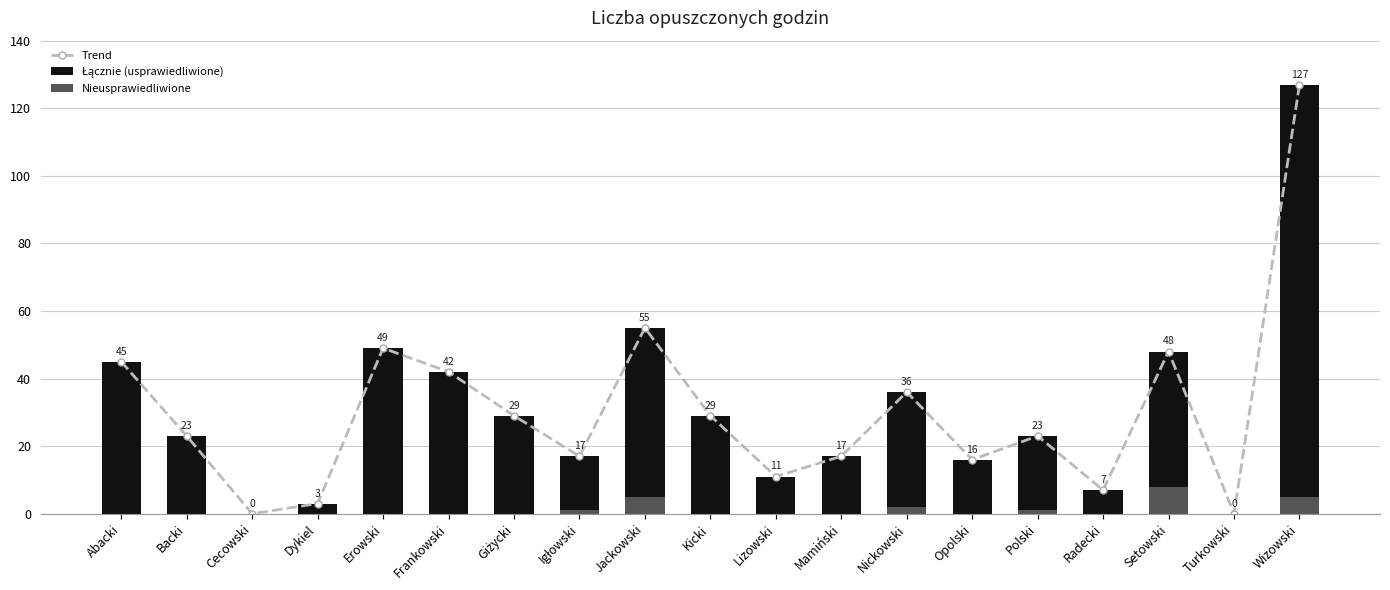

Is it true that Trend equals 29 at Kicki?

True